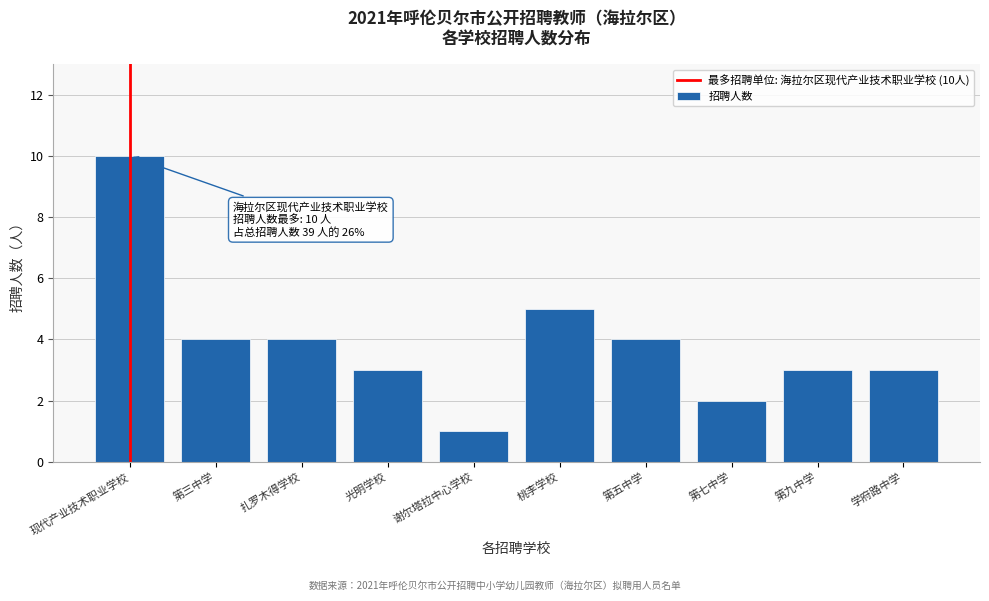

Reading left to right, transcribe all the data shown in this chart.

10	4	4	3	1	5	4	2	3	3